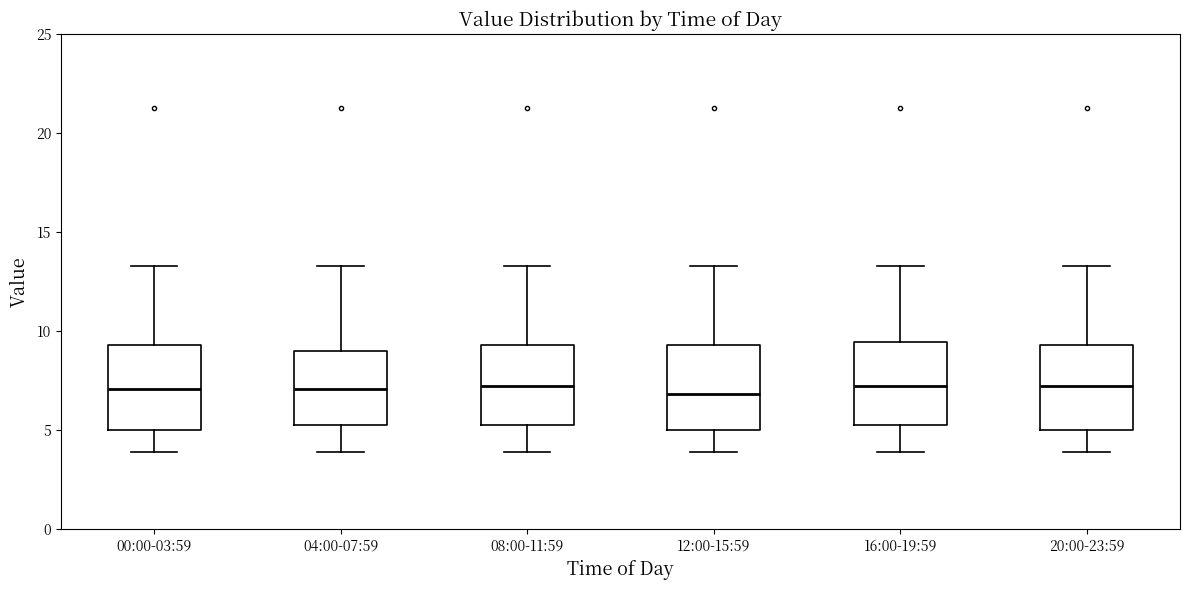

Reading left to right, read every box against the y-axis: the position of its median line, the range the box covers, and the ends of its whiskers. The values are not printed on the chart, so give them approximately, as read against the axis.

00:00-03:59: median 7.0, box 5.0 to 9.5, whiskers 4.0 to 13.5
04:00-07:59: median 7.0, box 5.0 to 9.0, whiskers 4.0 to 13.5
08:00-11:59: median 7.0, box 5.0 to 9.5, whiskers 4.0 to 13.5
12:00-15:59: median 7.0, box 5.0 to 9.5, whiskers 4.0 to 13.5
16:00-19:59: median 7.0, box 5.0 to 9.5, whiskers 4.0 to 13.5
20:00-23:59: median 7.0, box 5.0 to 9.5, whiskers 4.0 to 13.5